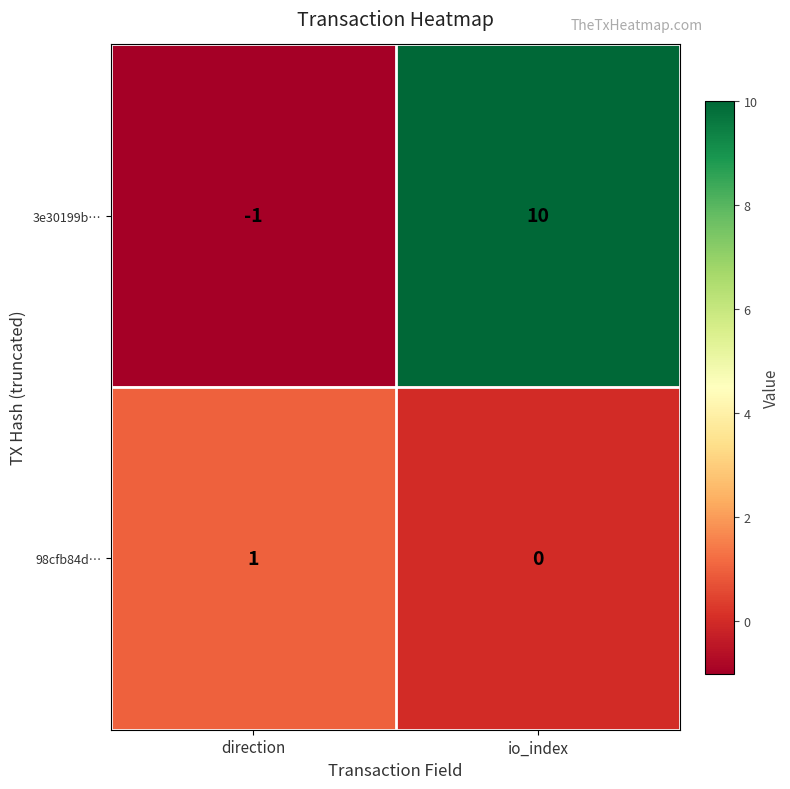

What is the difference between the highest and lowest values at io_index?

10